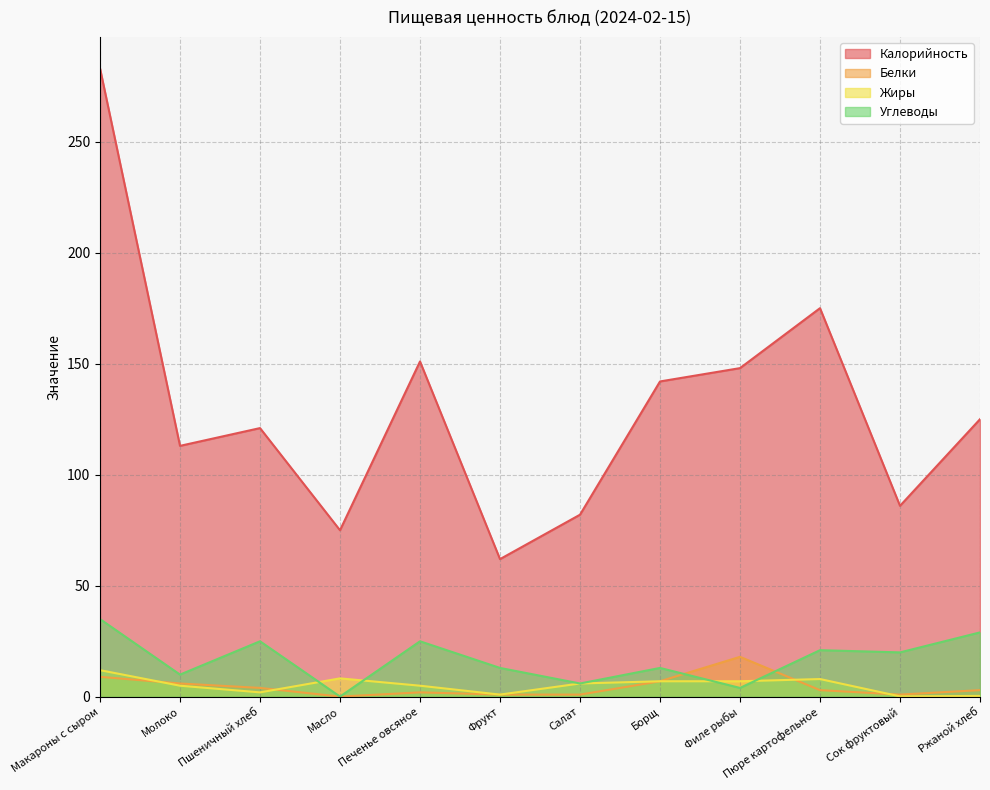

In Белки, how many points are lower than both neighbors (excluding endpoints)?

2